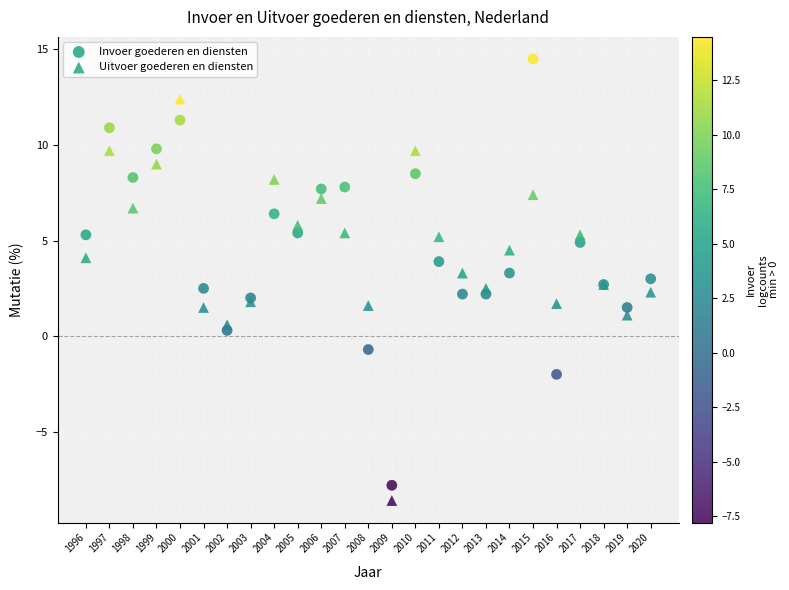

Which series has the widest spread of Y values?

Invoer goederen en diensten